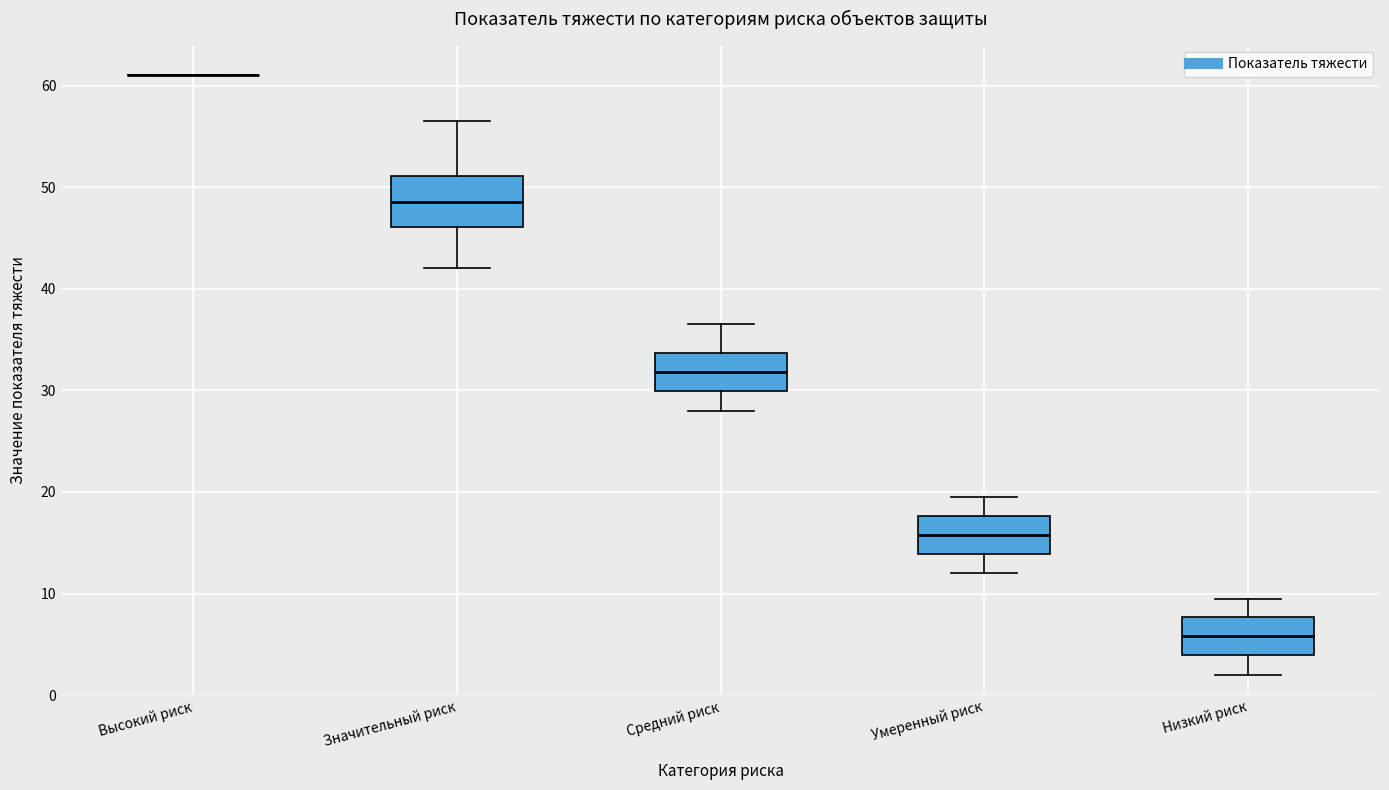

Where does the lower whisker of the box for Низкий риск end on the y-axis? The values are not printed on the chart, so give them approximately, as read against the axis.

2